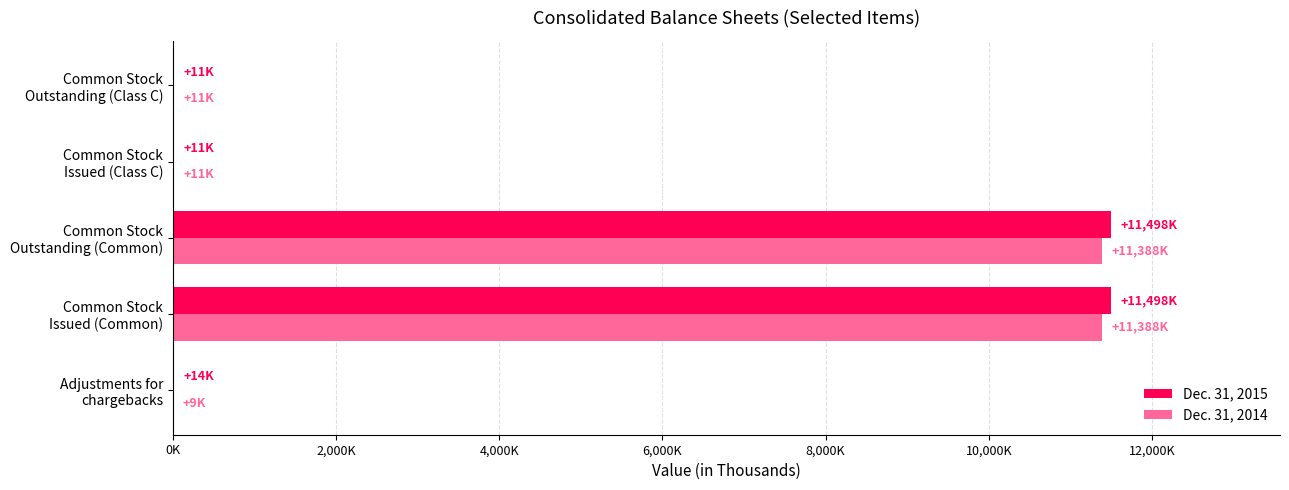

What are all the series names shown in the legend?

Dec. 31, 2015, Dec. 31, 2014